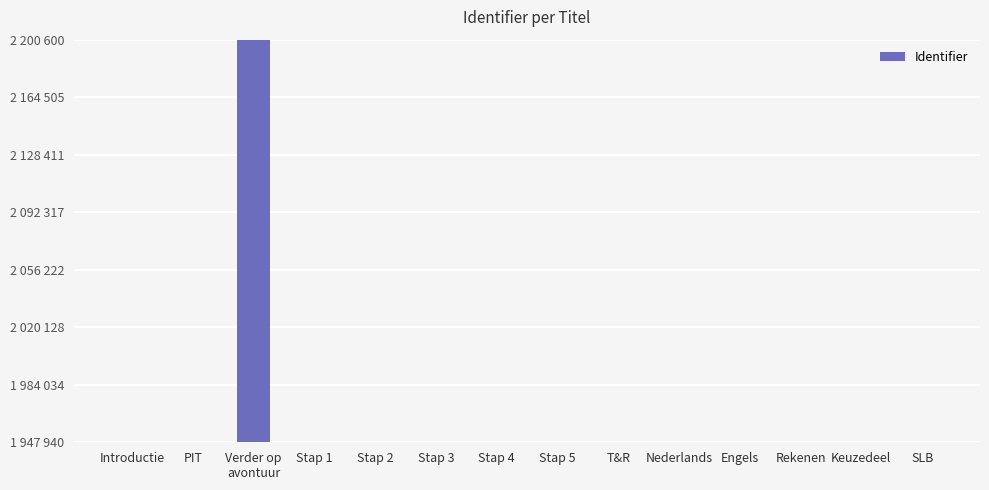

Between PIT and Stap 4, which is larger?

Stap 4